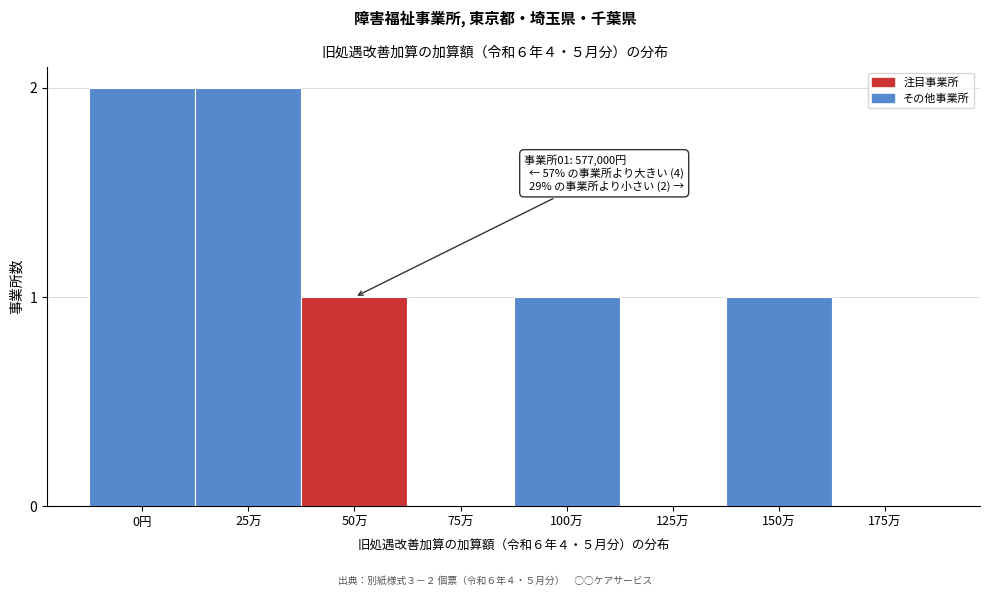

Reading left to right, list all the values displayed in this chart.

0円=2	25万=2	50万=1	75万=0	100万=1	125万=0	150万=1	175万=0